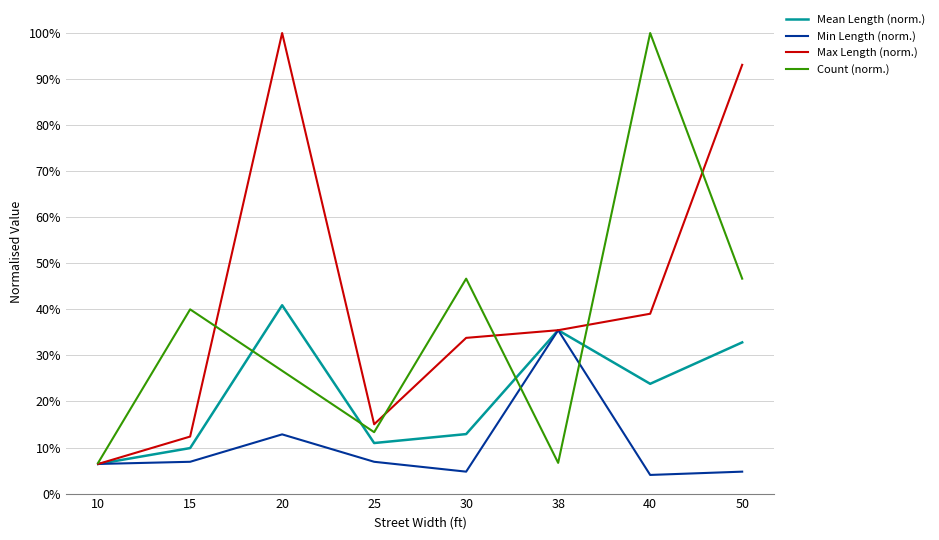

Does the chart display data point markers on the line(s)?

No